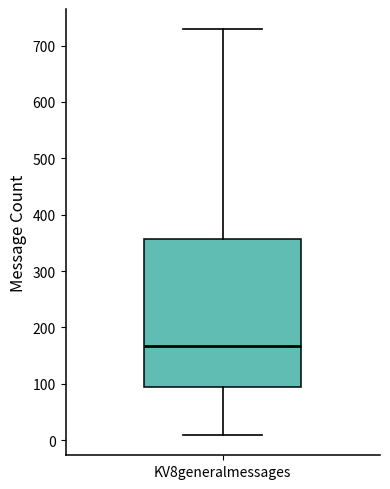

Read this box plot against the y-axis: the position of the median line, the range covered by the box, and the ends of both whiskers. The values are not printed on the chart, so give them approximately, as read against the axis.

median 170, box 90 to 360, whiskers 10 to 730